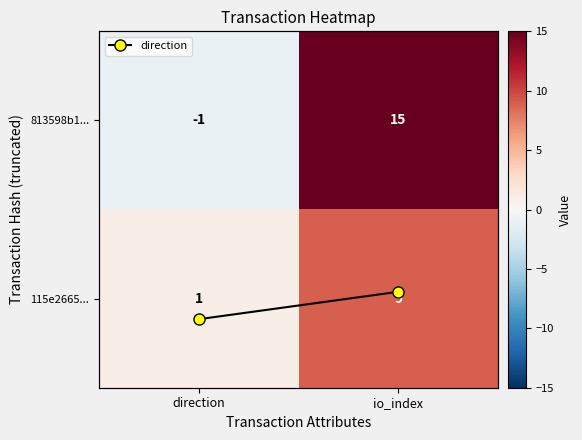

Which series has the largest range (max minus min)?

813598b1...